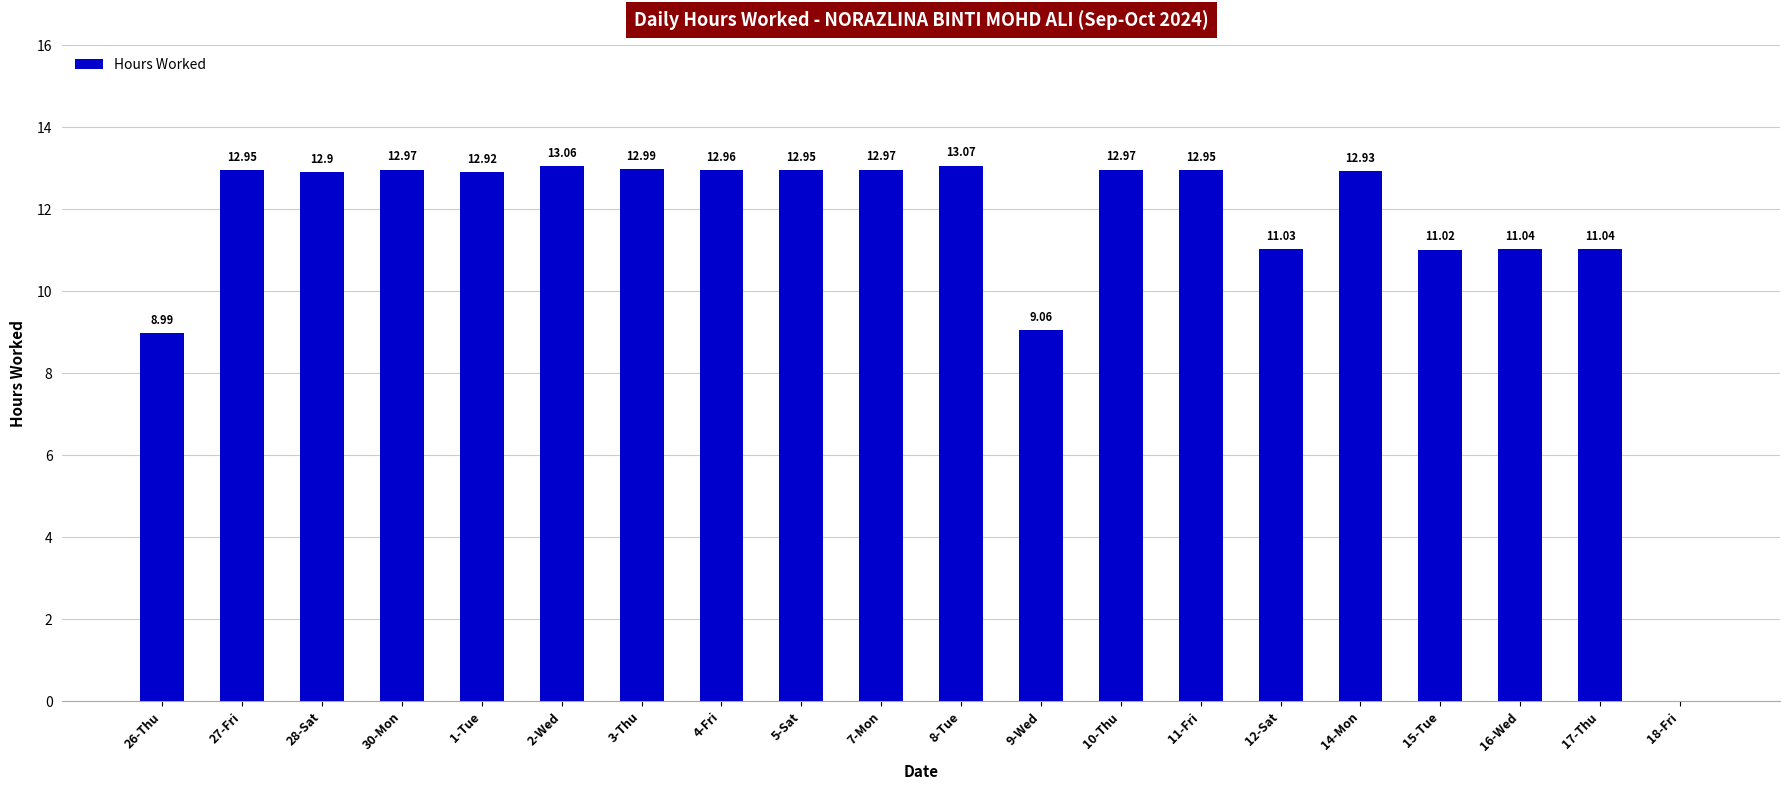

What is the sum of all values?

230.8